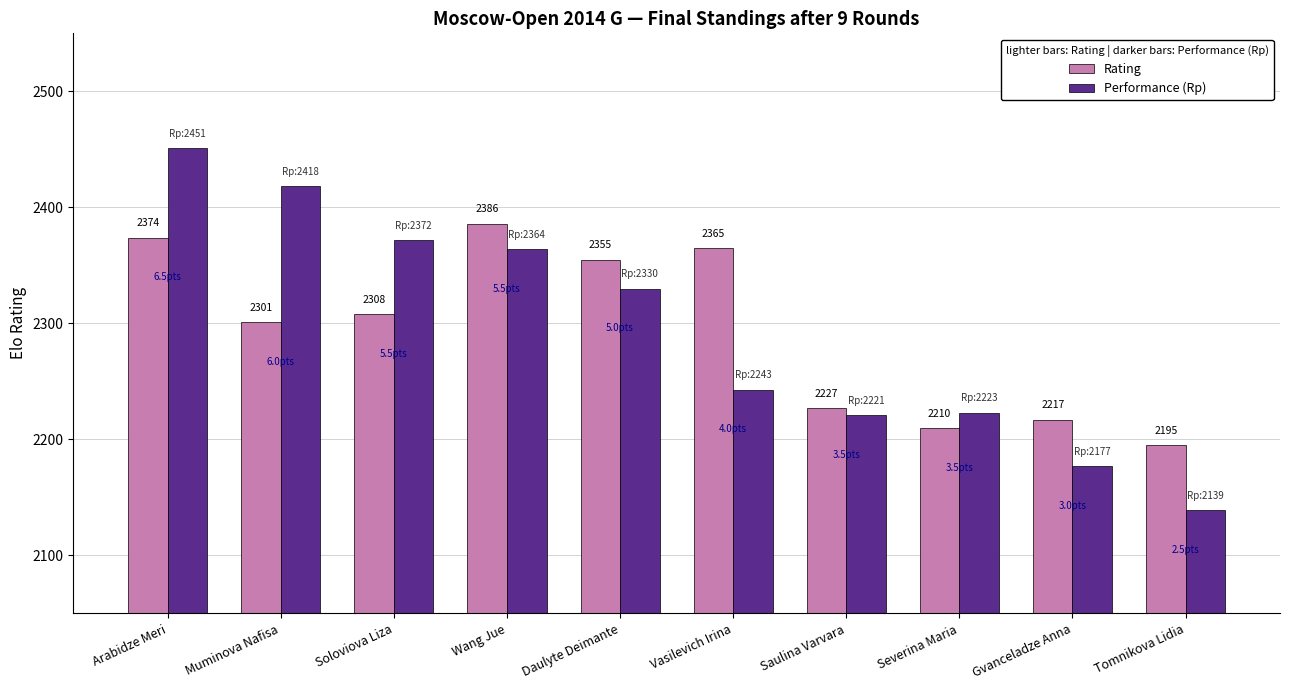

What is the difference between the maximum and second lowest values in the Performance (Rp) series?

274